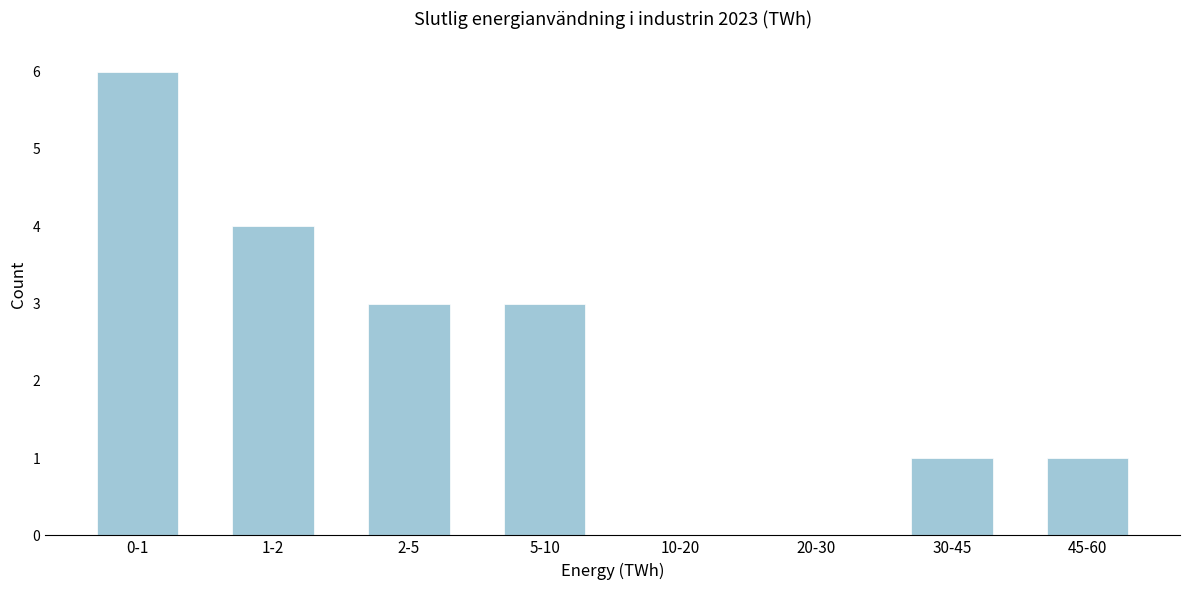

Reading left to right, list all the values displayed in this chart.

0-1=6	1-2=4	2-5=3	5-10=3	10-20=0	20-30=0	30-45=1	45-60=1